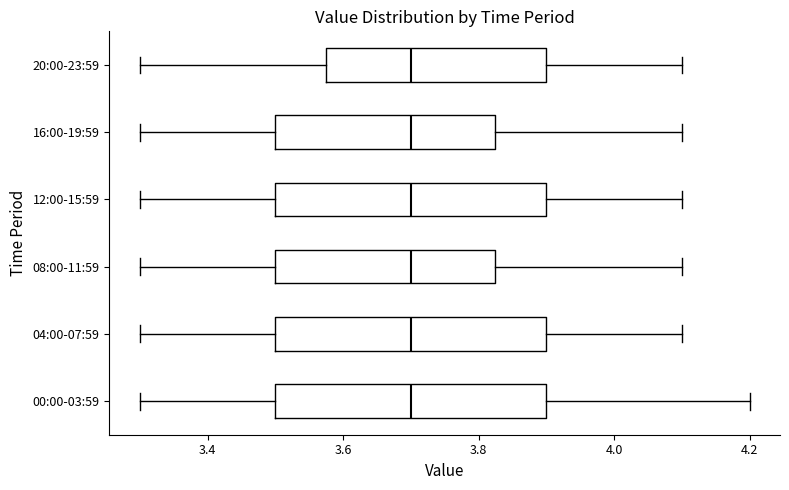

Where does the median line of the box for 08:00-11:59 sit on the x-axis? The values are not printed on the chart, so give them approximately, as read against the axis.

3.70